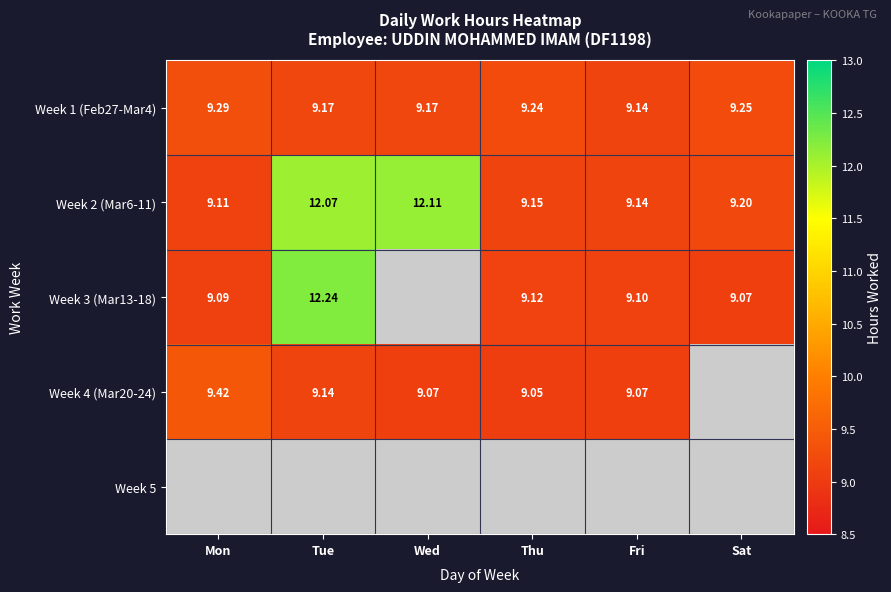

Between Thu and Mon, which is larger?

Mon